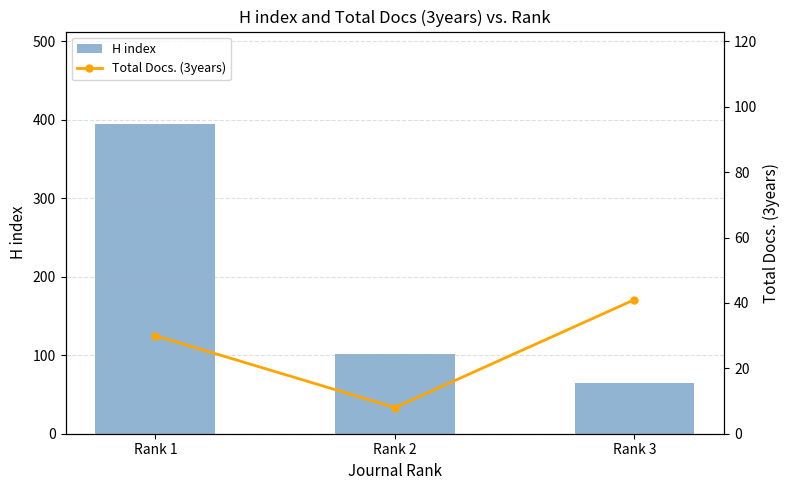

At which category is the sum across all series the highest?

Rank 1